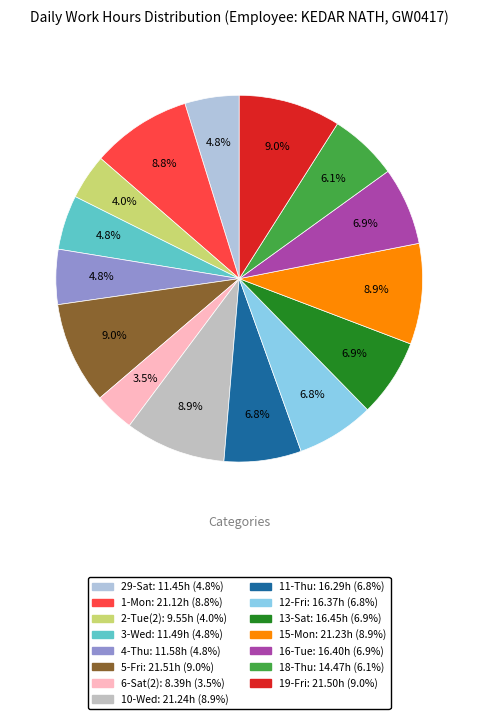

Is 19-Fri the majority of the pie?

No